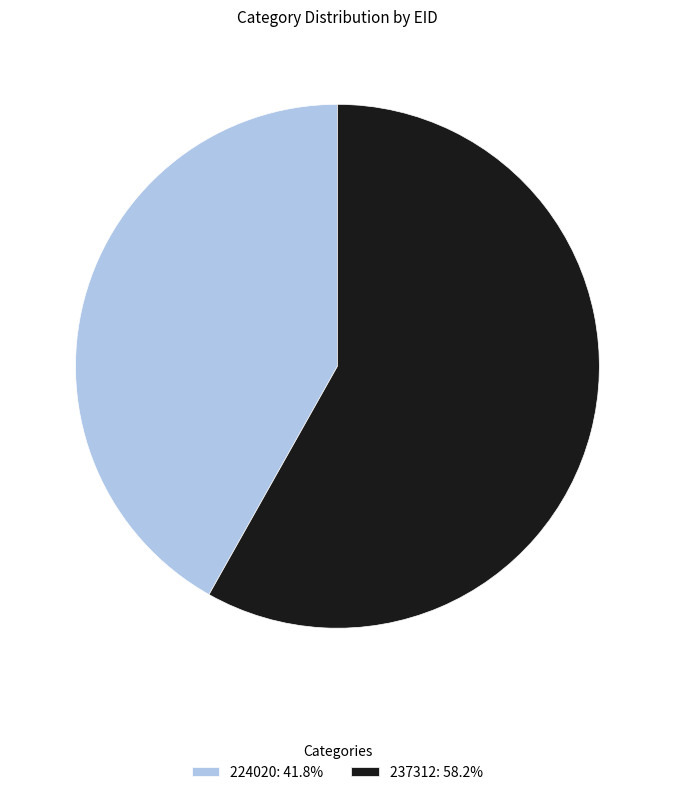

Which has a higher value, 224020 or 237312?

237312